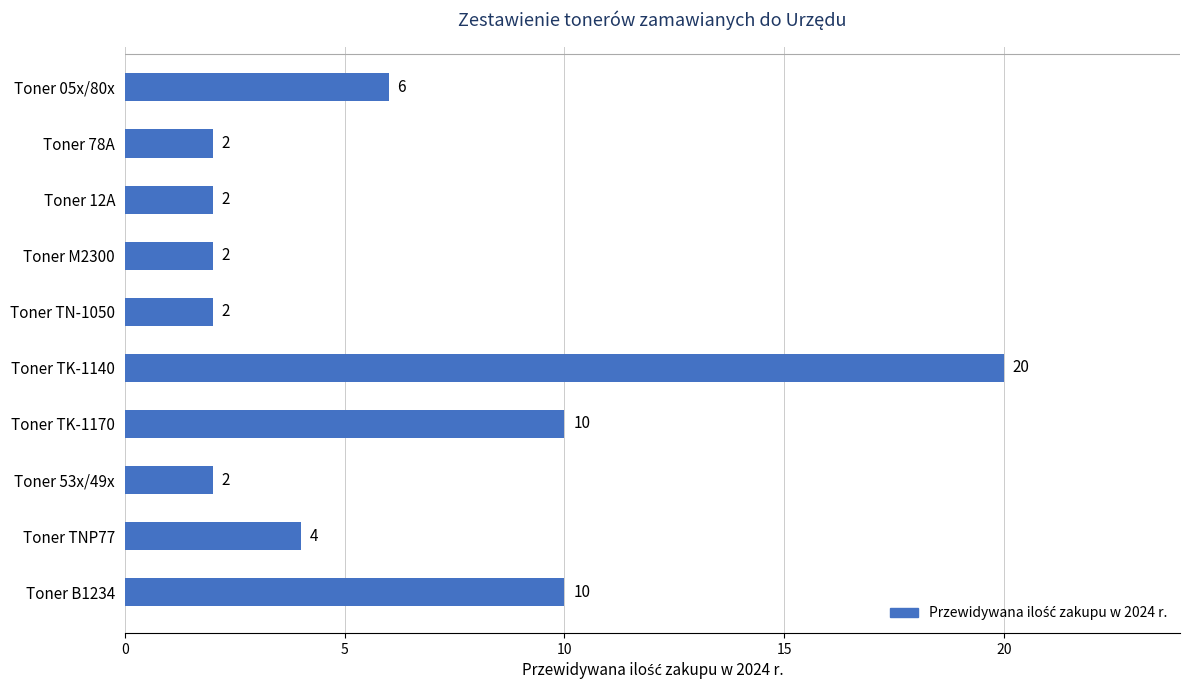

What is the average value?

6